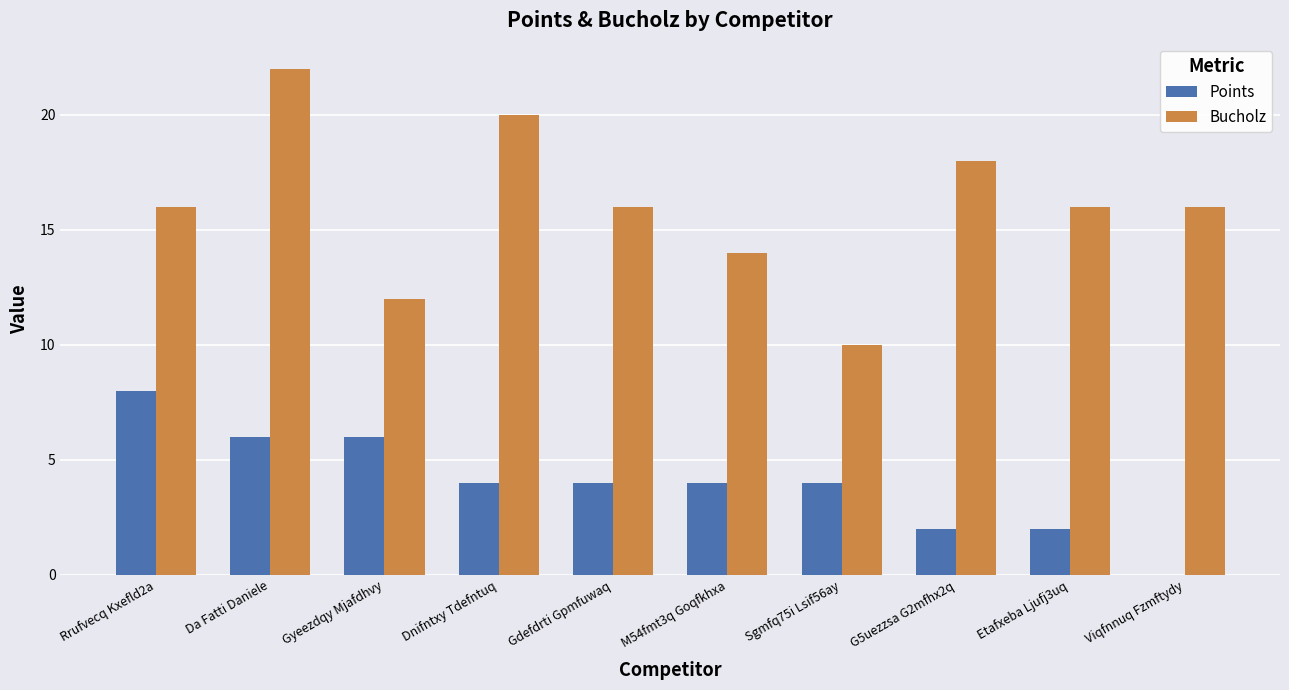

How many distinct data groups are displayed?

2